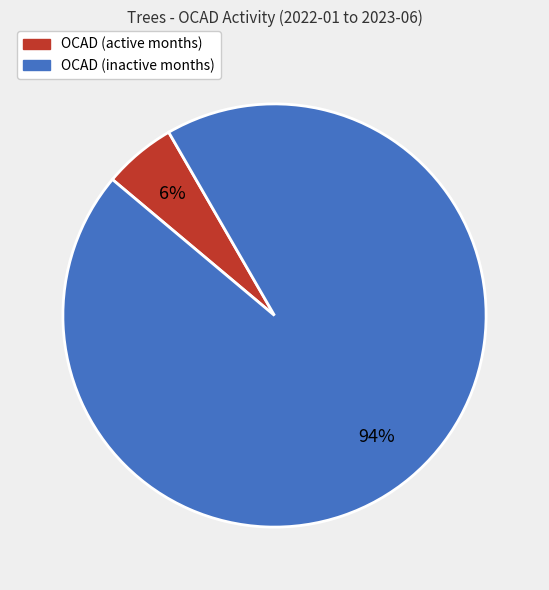

To the nearest percent, what is the average slice percentage?

50%